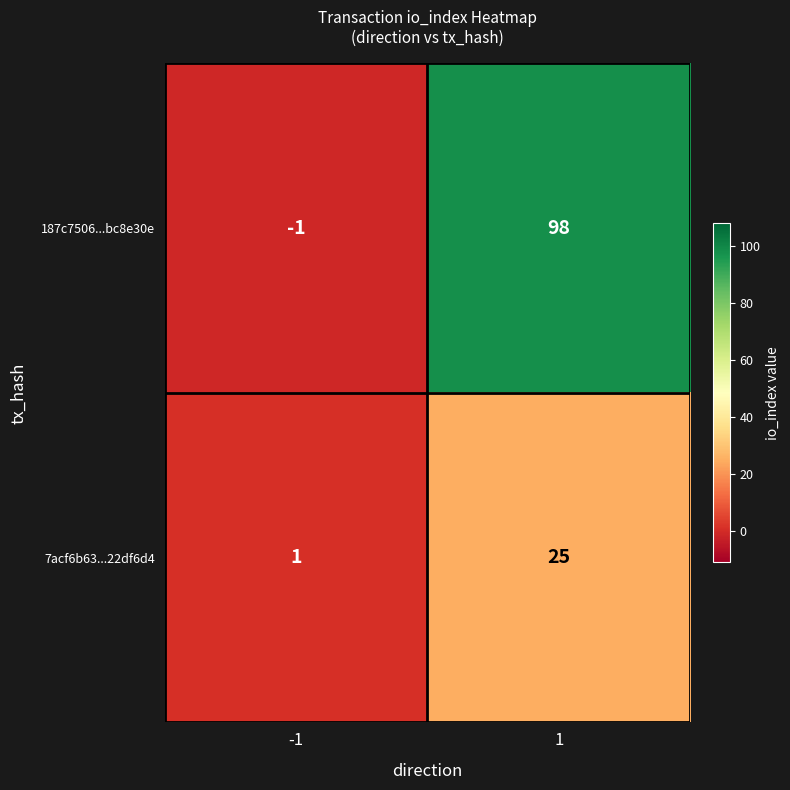

Reading left to right, list all the values displayed in this chart.

187c7506...bc8e30e: -1=-1	1=98
7acf6b63...22df6d4: -1=1	1=25